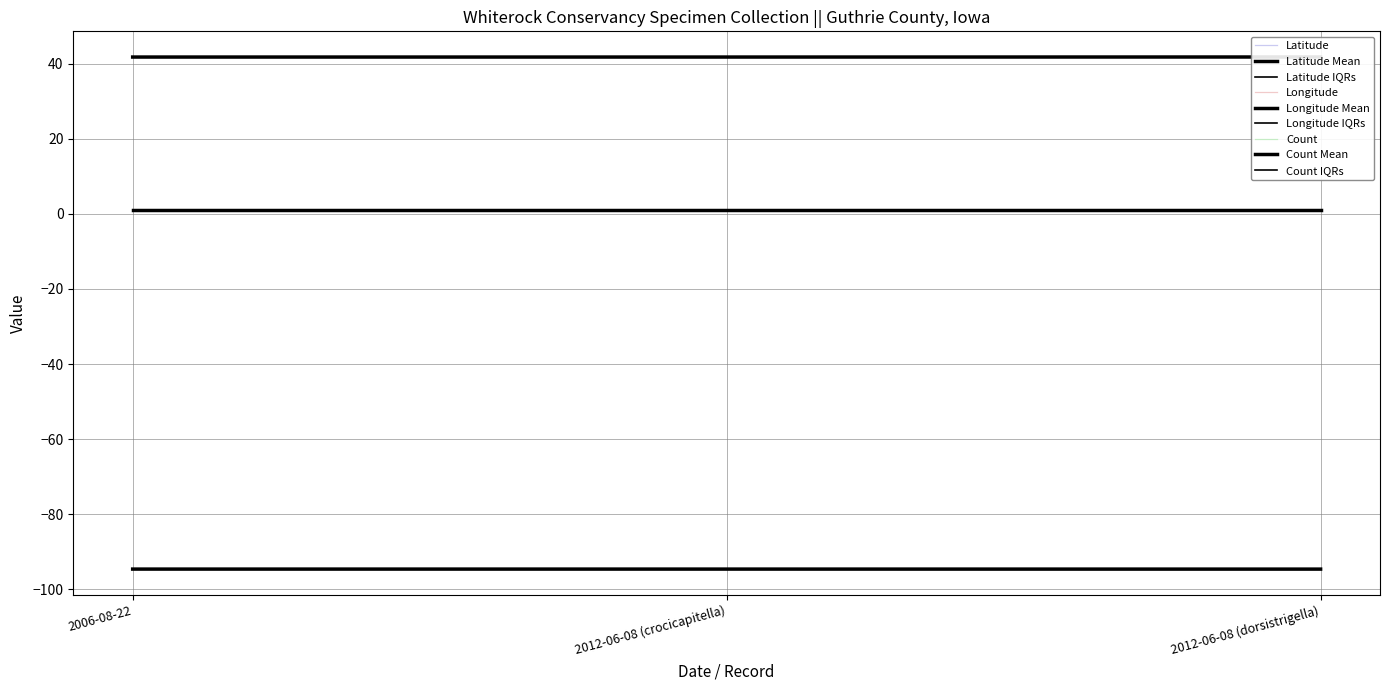

Rank the series at 2006-08-22 from lowest to highest value.

Longitude, Count, Latitude